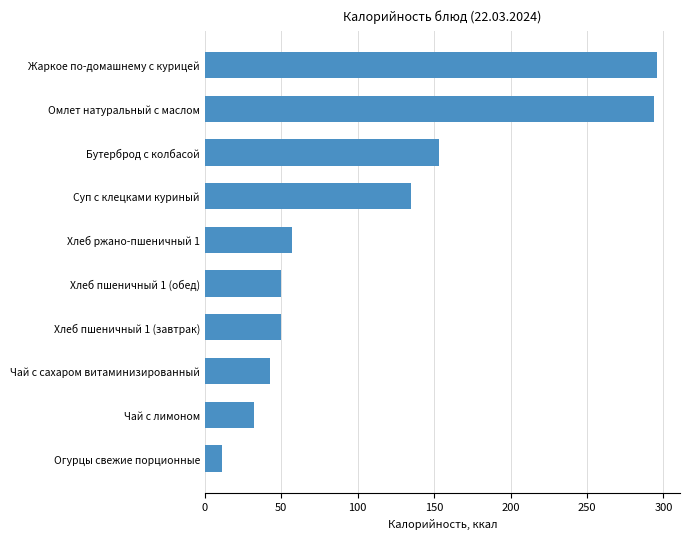

Does the chart contain stacked bars?

No